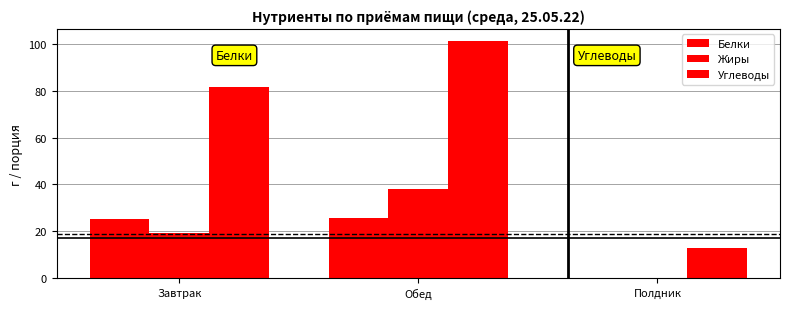

Are the bars grouped side by side (vs. stacked)?

Yes